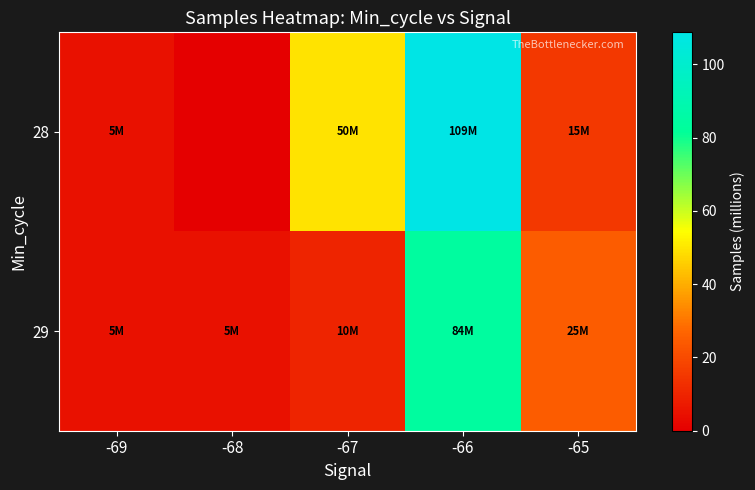

Which label corresponds to the largest value in the chart?

-66